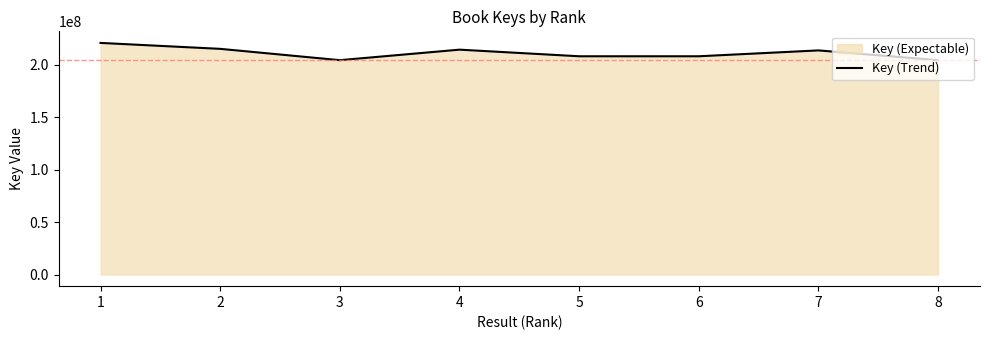

At which category does the chart reach its minimum across all series?

8